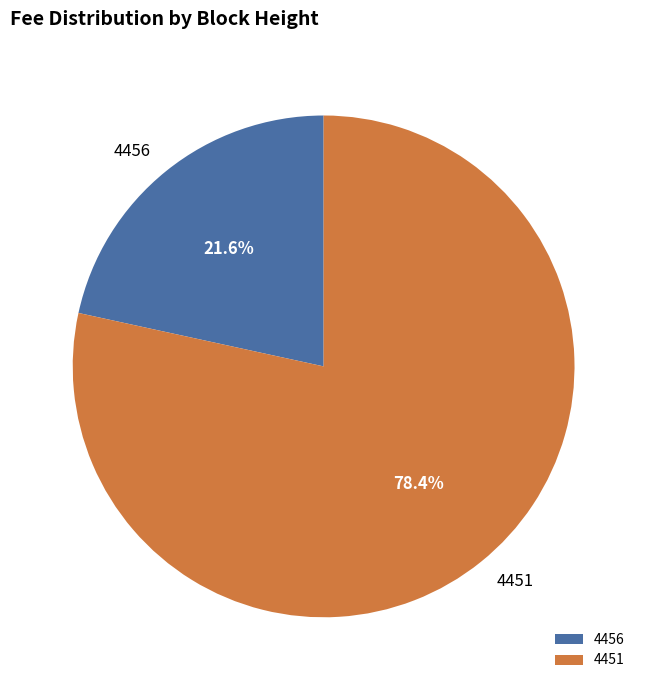

Count the number of slices in the pie.

2